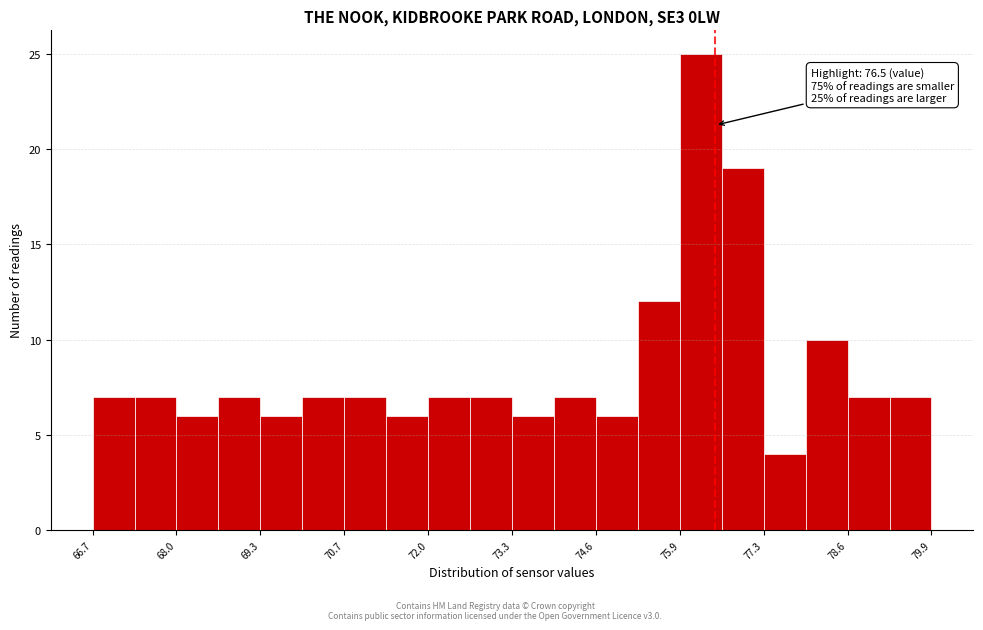

Read against the x-axis, roughly where is the centre of the tallest bar?

76.2